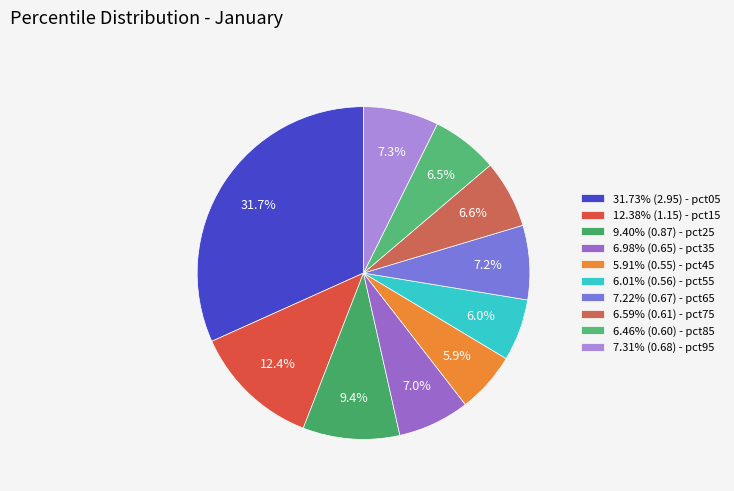

How many slices are in this pie chart?

10